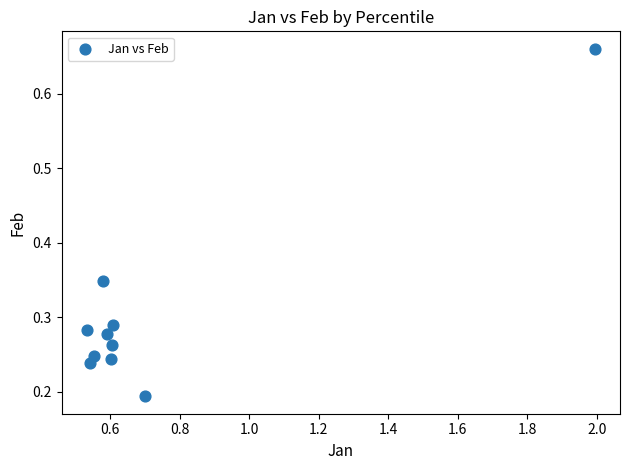

What is the range of X values (max minus min)?

1.5